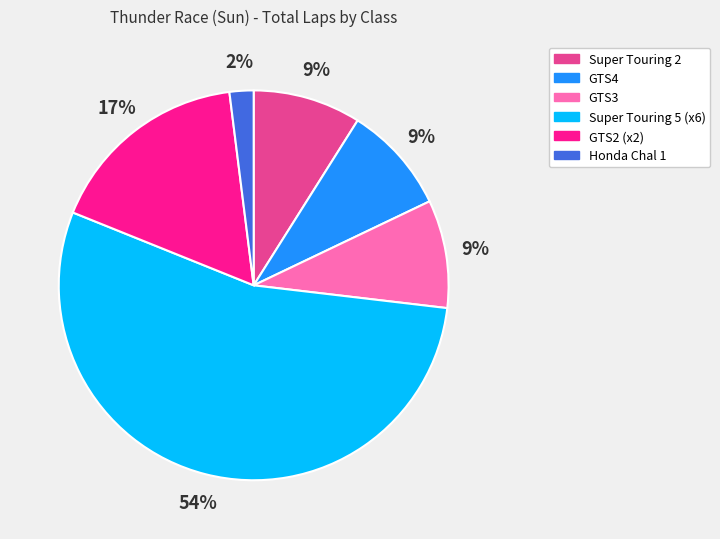

Is it true that Honda Chal 1 is 10% of the pie?

False